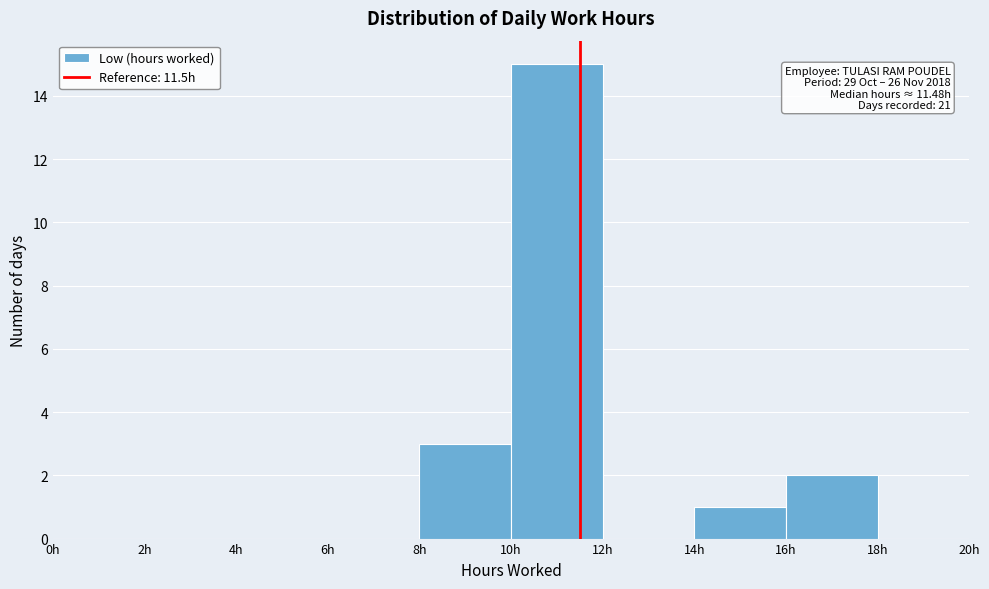

Over which range of the x-axis is the bar tallest?

10 to 12